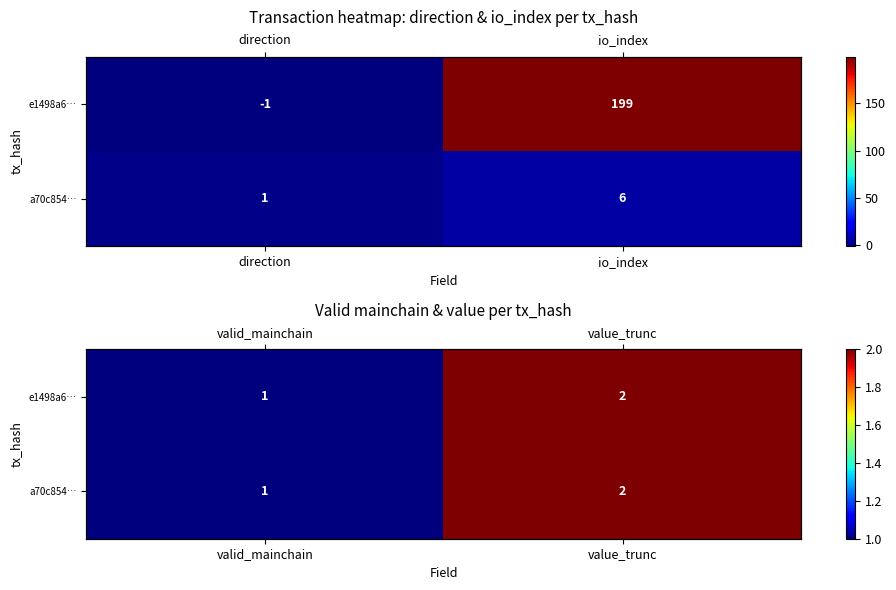

What is the difference between the maximum and minimum values in the a70c854… series?

1